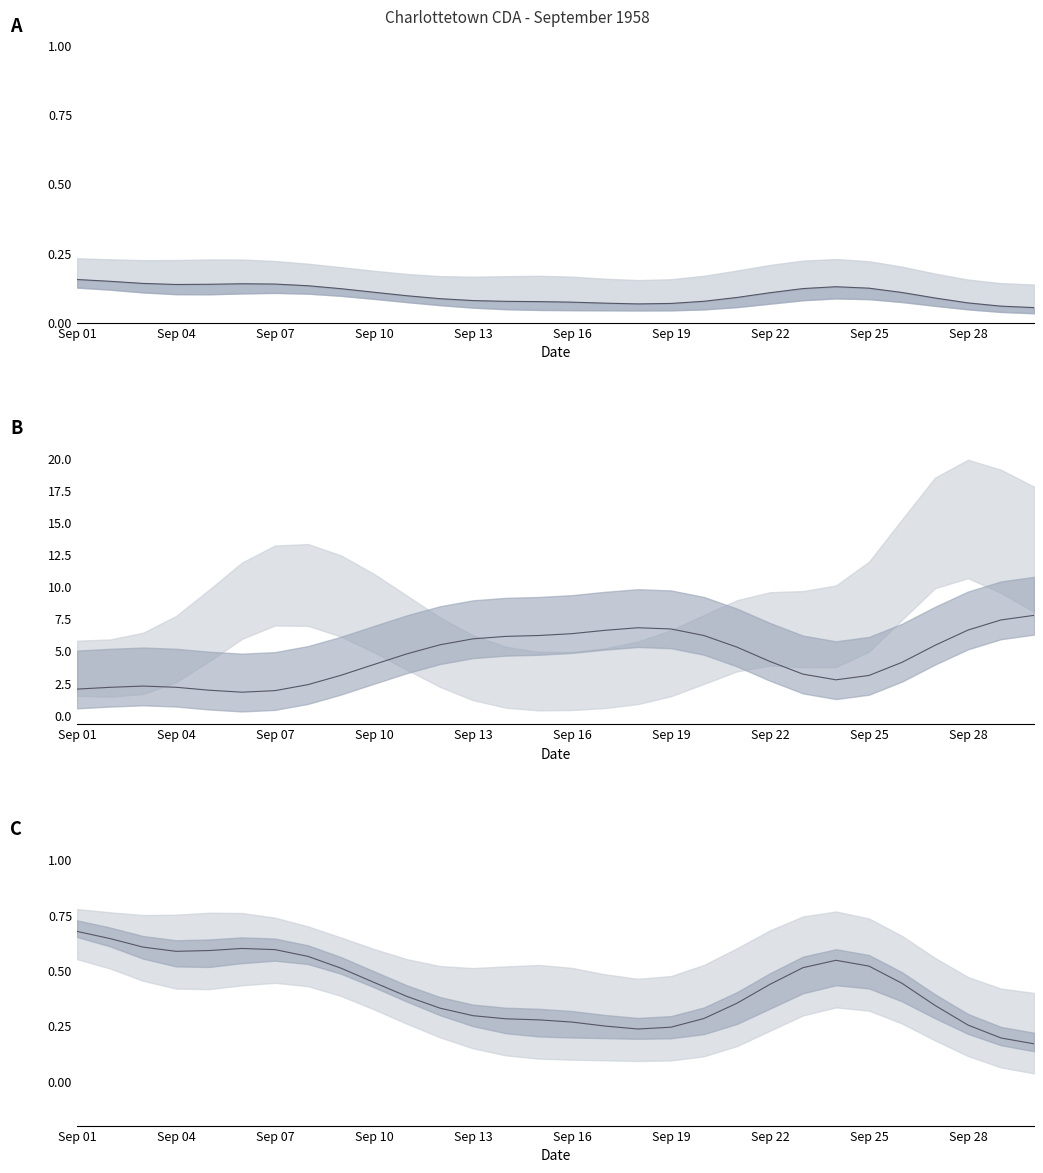

Is it true that the value at 16 is 0.2?

True